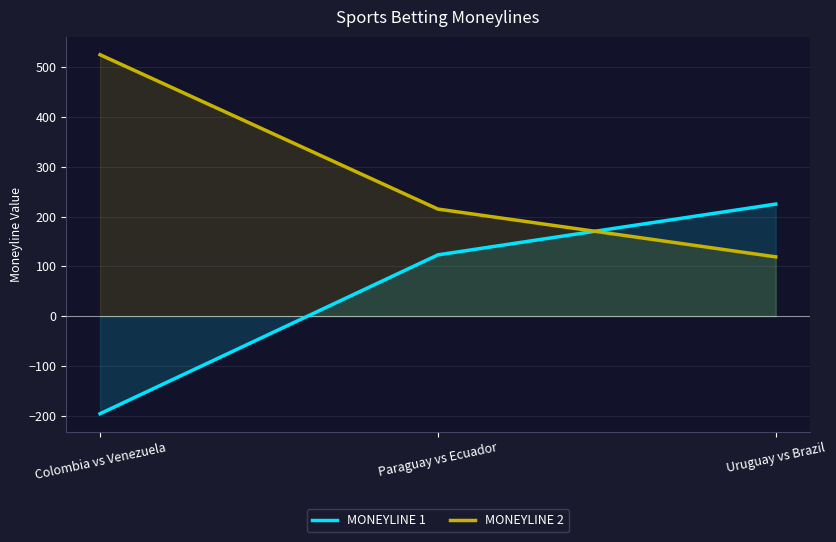

Is it true that MONEYLINE 2 equals 215 at Paraguay vs Ecuador?

True